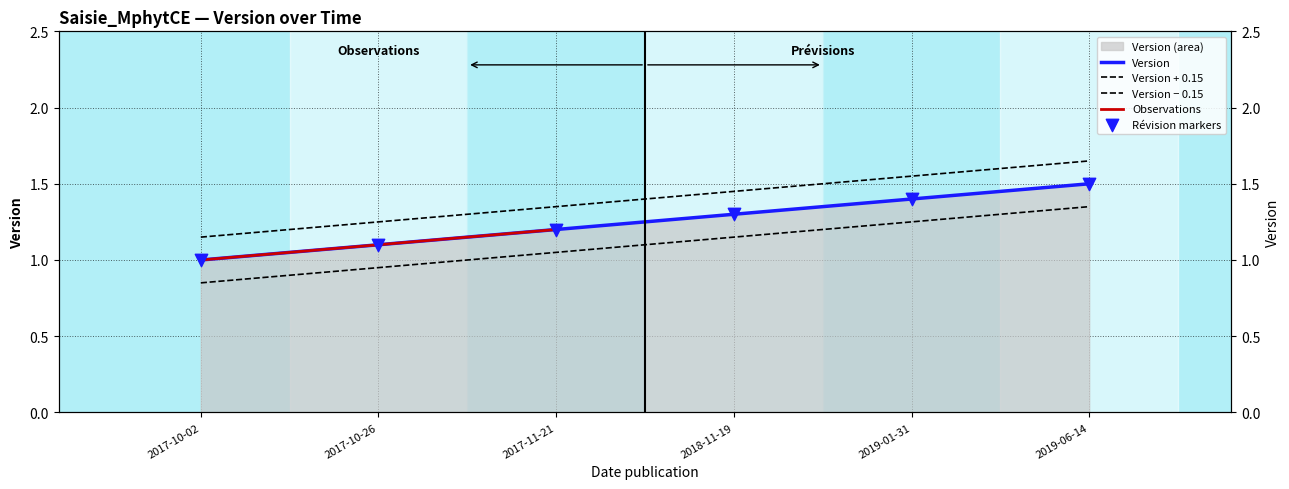

Between 2017-10-26 and 2019-06-14, which is larger?

2019-06-14